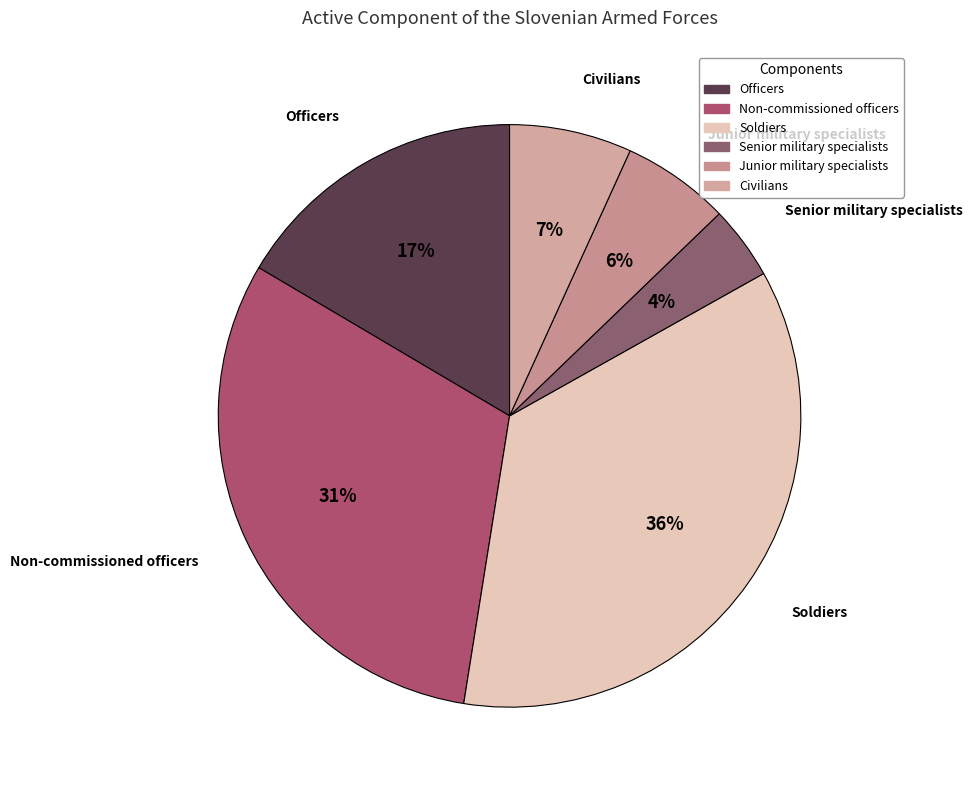

To the nearest percent, what is the difference between the largest and smallest slice percentages?

32%